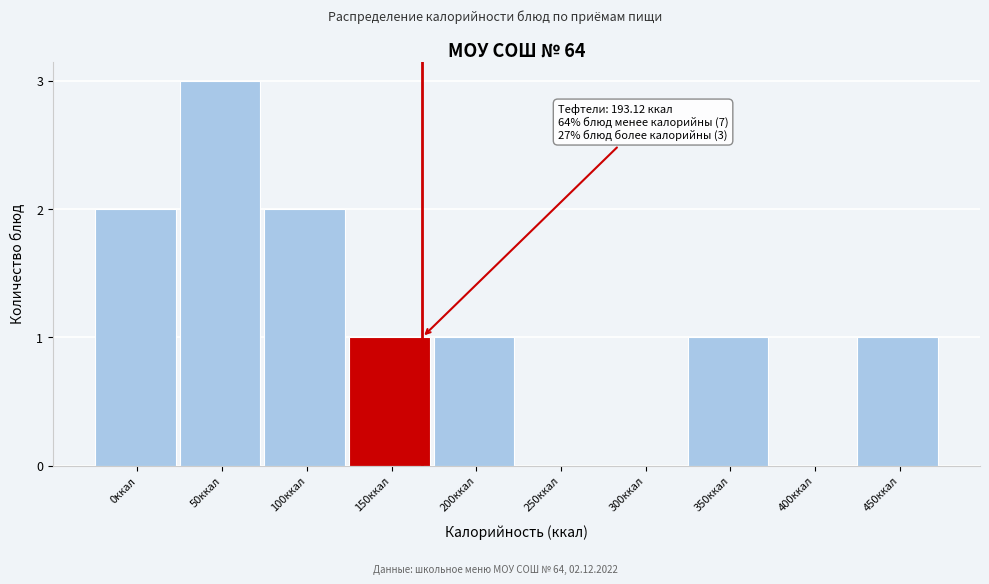

Reading left to right, extract all data points from this chart.

0ккал=2	50ккал=3	100ккал=2	150ккал=1	200ккал=1	250ккал=0	300ккал=0	350ккал=1	400ккал=0	450ккал=1